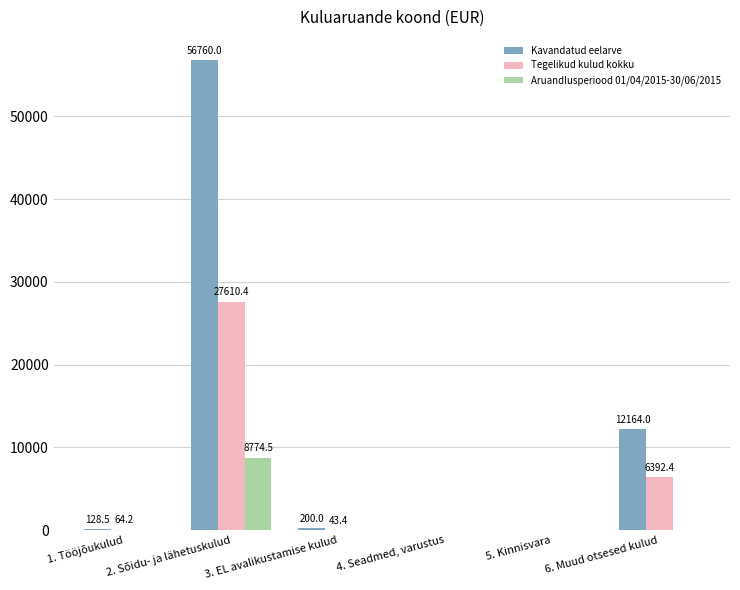

Which category has the highest value in the Aruandlusperiood 01/04/2015-30/06/2015 series?

2. Sõidu- ja lähetuskulud